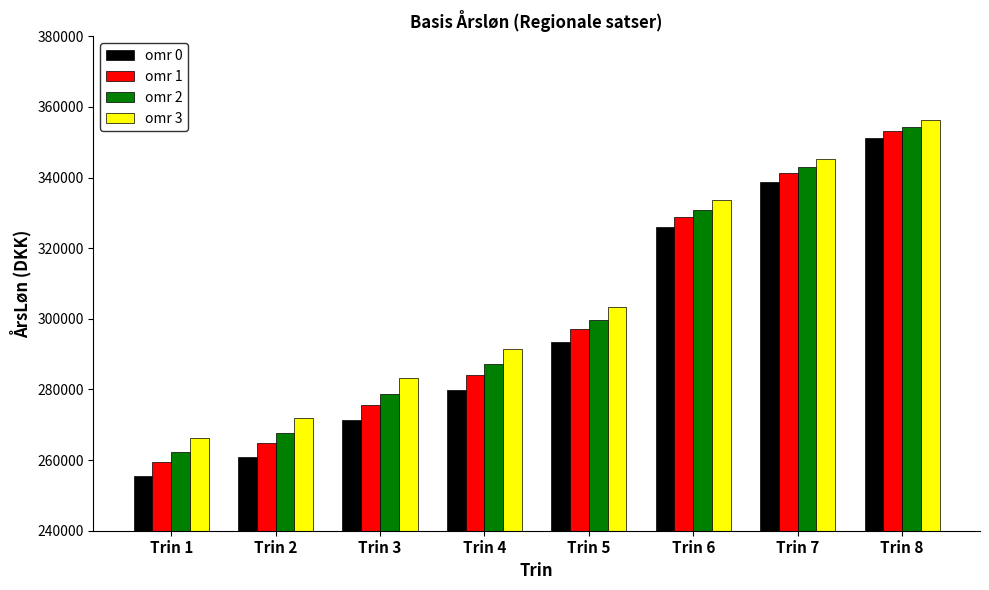

Reading left to right, list all the values displayed in this chart.

omr 0: 255495	260740	271349	279859	293382	325906	338846	351203
omr 1: 259462	264912	275737	284128	297112	328732	341226	353085
omr 2: 262210	267801	278775	287081	299695	330688	342875	354386
omr 3: 266178	271973	283163	291349	303425	333516	345256	356266